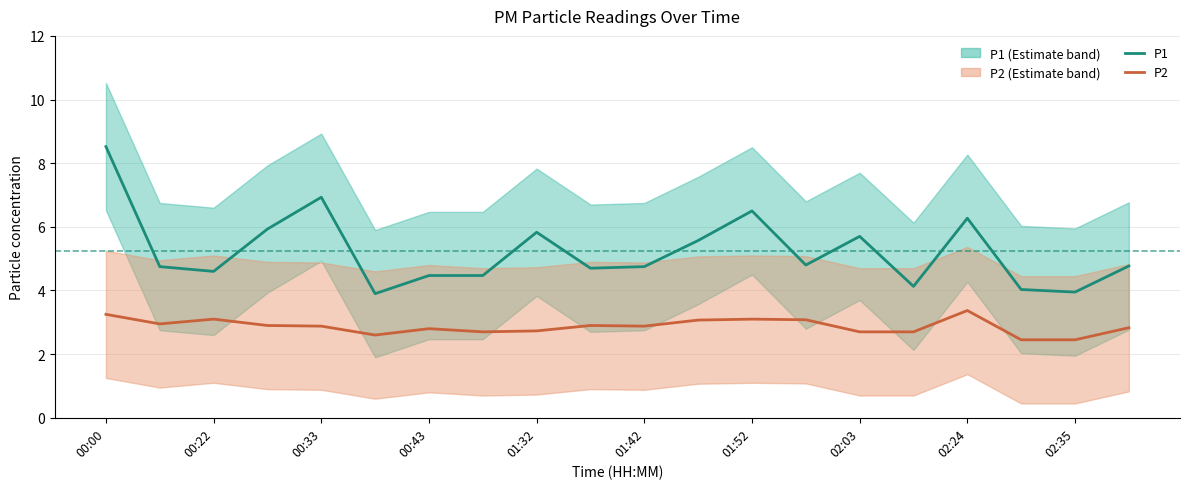

What is the difference between the maximum and minimum values in the P2 series?

0.9